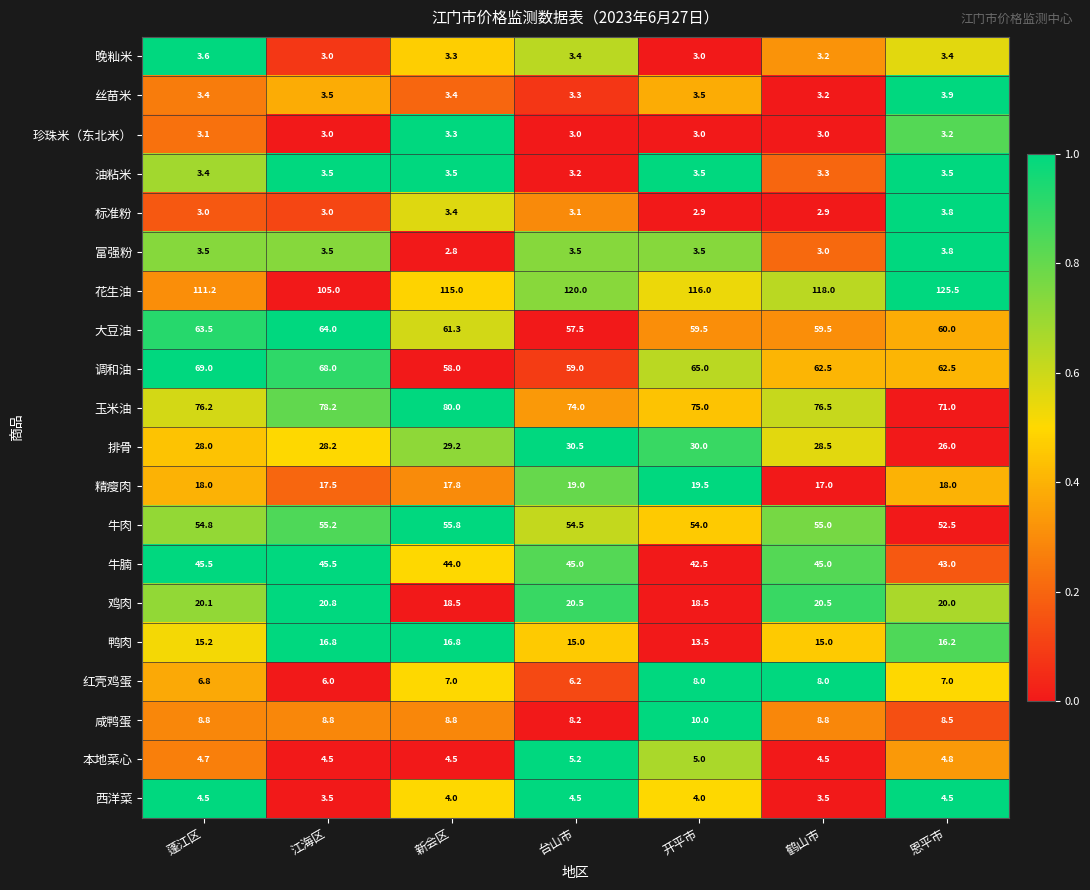

The 富强粉 series shows 3.5 at 开平市. True or false?

True